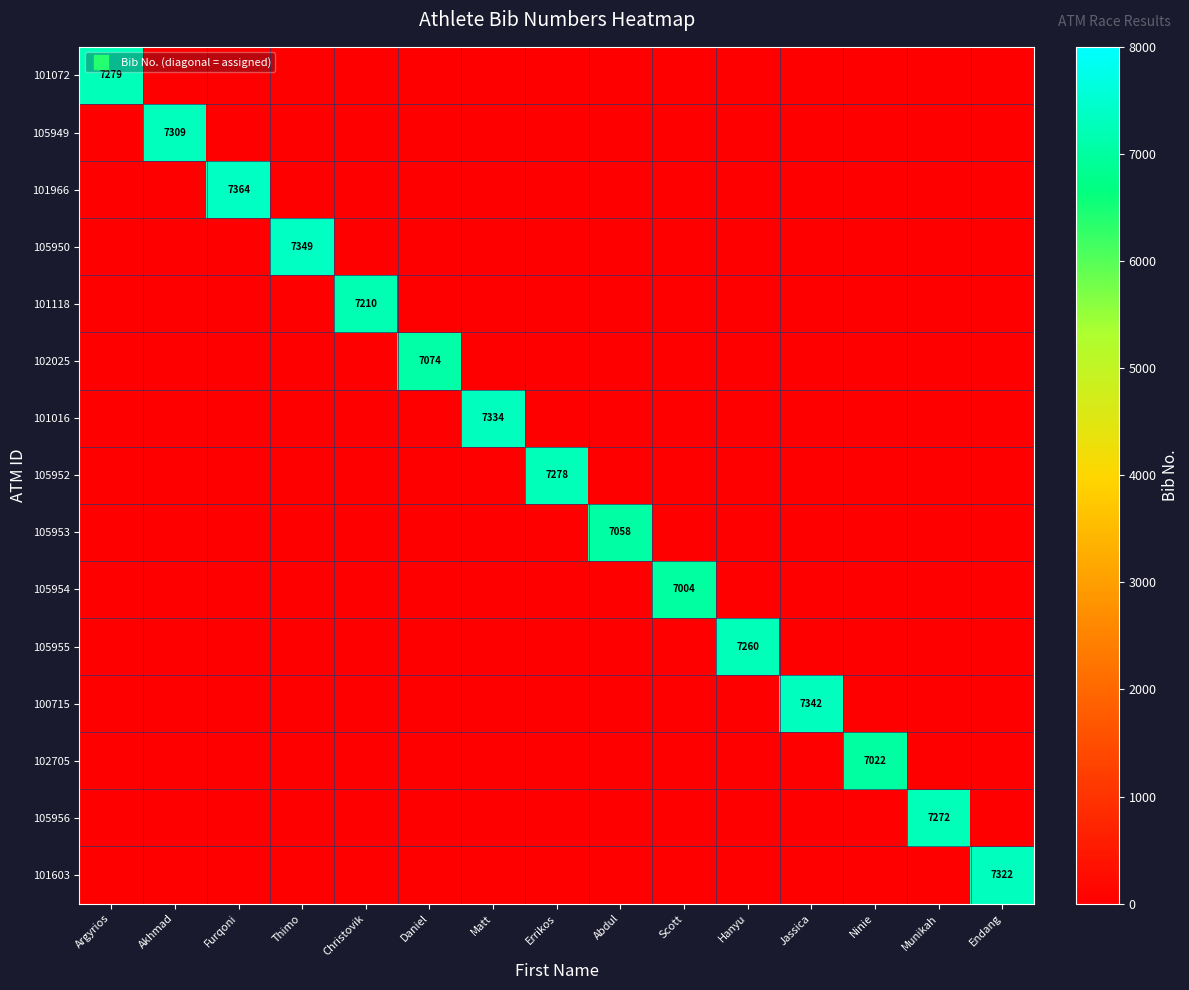

What is the difference between the maximum and minimum values in the 102705 series?

7022